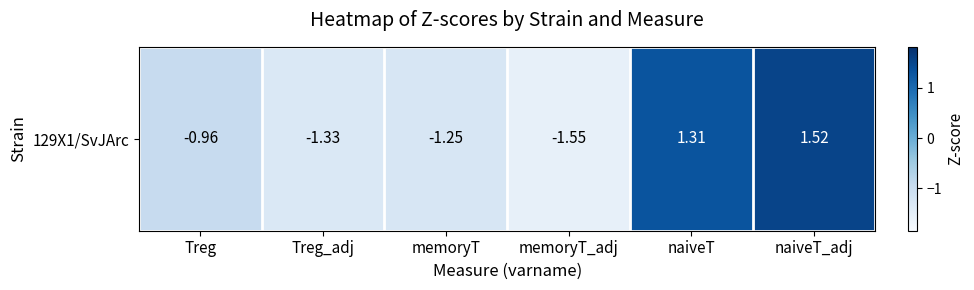

Where does the data first go above 0?

naiveT